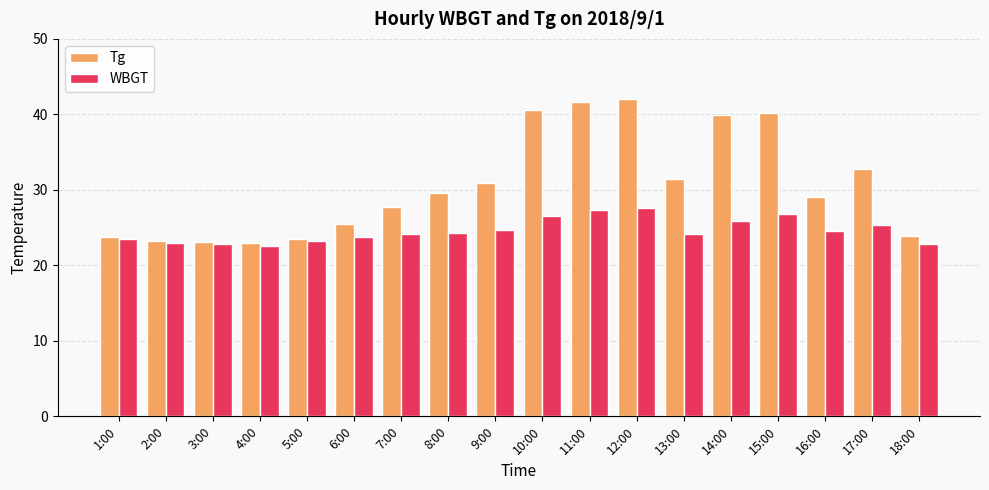

Is the value of WBGT at 13:00 greater than the value of Tg at 14:00?

No